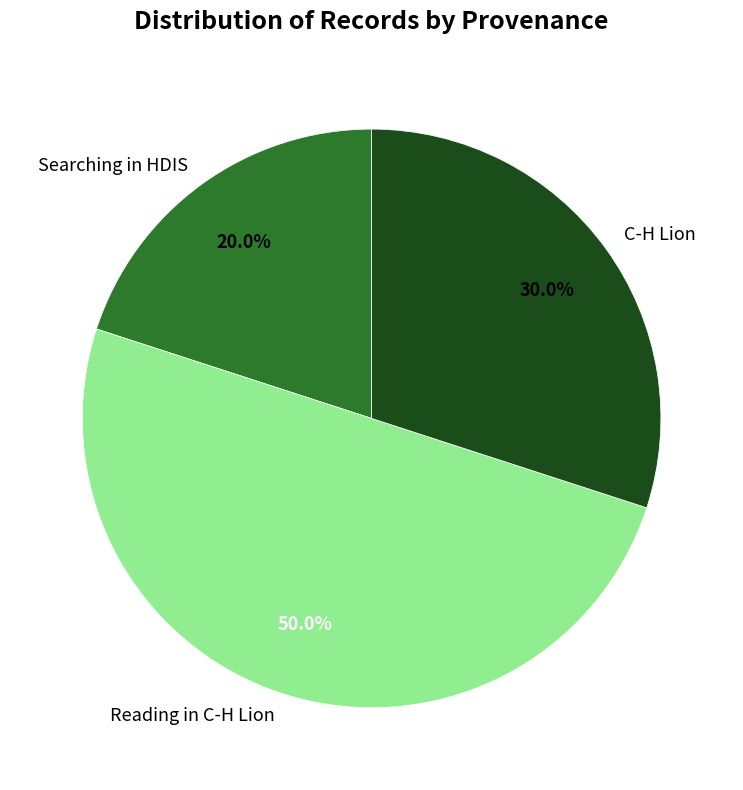

What portion of the pie excludes Searching in HDIS?

80.0%